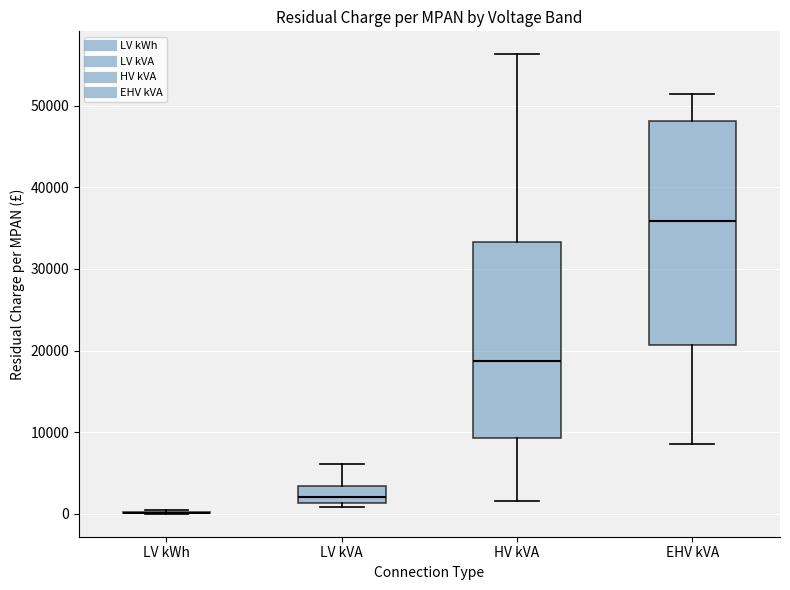

Reading left to right, read every box against the y-axis: the position of its median line, the range the box covers, and the ends of its whiskers. The values are not printed on the chart, so give them approximately, as read against the axis.

LV kWh: box collapsed to a line at 0, whiskers 0 to 1000
LV kVA: median 2000, box 1000 to 3000, whiskers 1000 (just below the box's lower edge) to 6000
HV kVA: median 19000, box 9000 to 33000, whiskers 2000 to 56000
EHV kVA: median 36000, box 21000 to 48000, whiskers 9000 to 51000